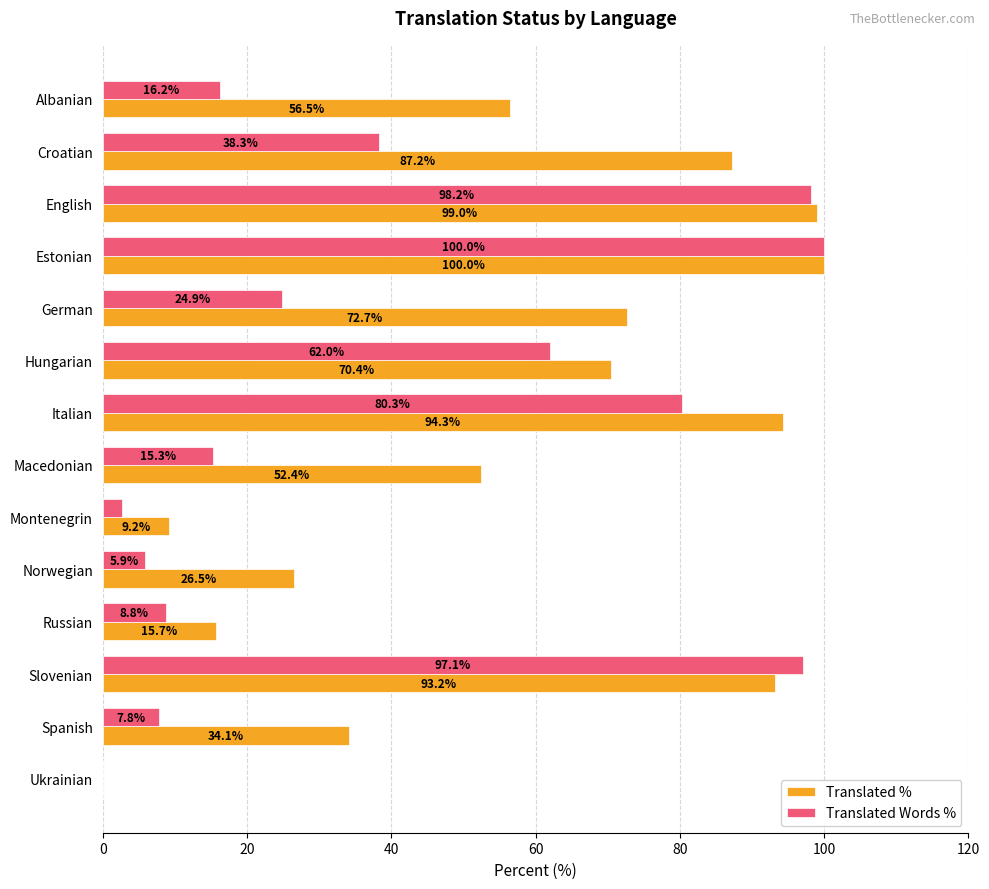

Between Albanian and German, which series saw the biggest shift?

Translated %